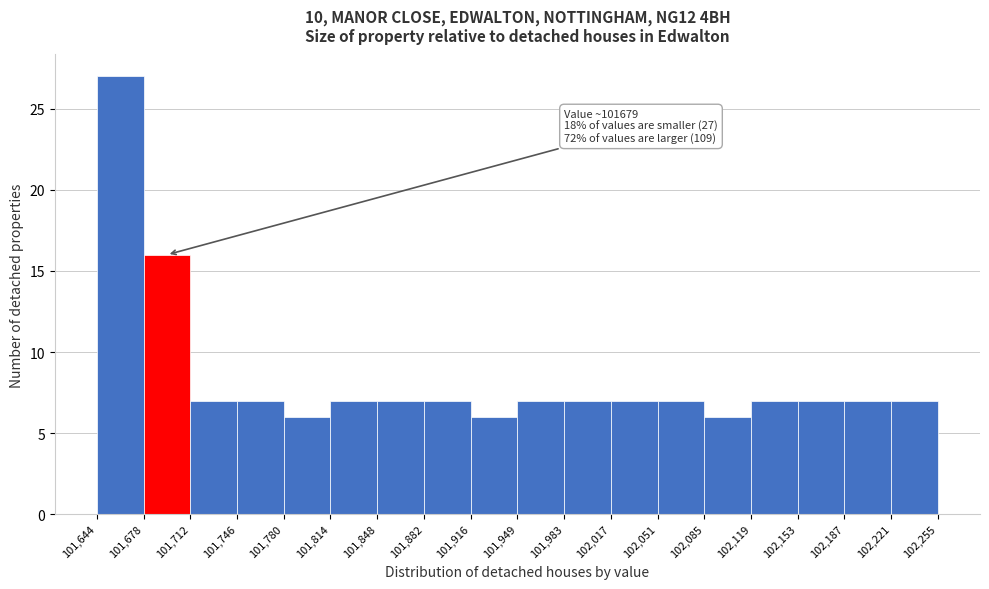

Which range on the x-axis has the tallest bar?

101,644 to 101,678